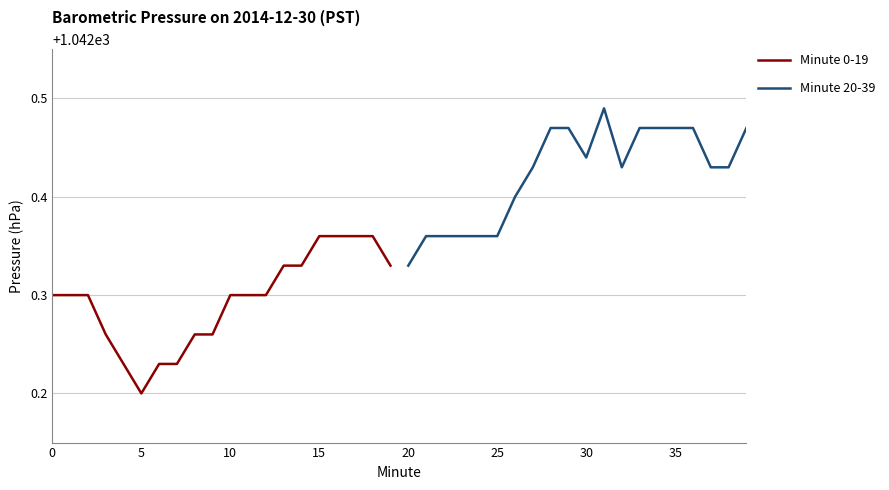

Reading left to right, extract all data points from this chart.

Minute 0-19: 1042.3	1042.3	1042.3	1042.3	1042.2	1042.2	1042.2	1042.2	1042.3	1042.3	1042.3	1042.3	1042.3	1042.3	1042.3	1042.4	1042.4	1042.4	1042.4	1042.3
Minute 20-39: 1042.3	1042.4	1042.4	1042.4	1042.4	1042.4	1042.4	1042.4	1042.5	1042.5	1042.4	1042.5	1042.4	1042.5	1042.5	1042.5	1042.5	1042.4	1042.4	1042.5